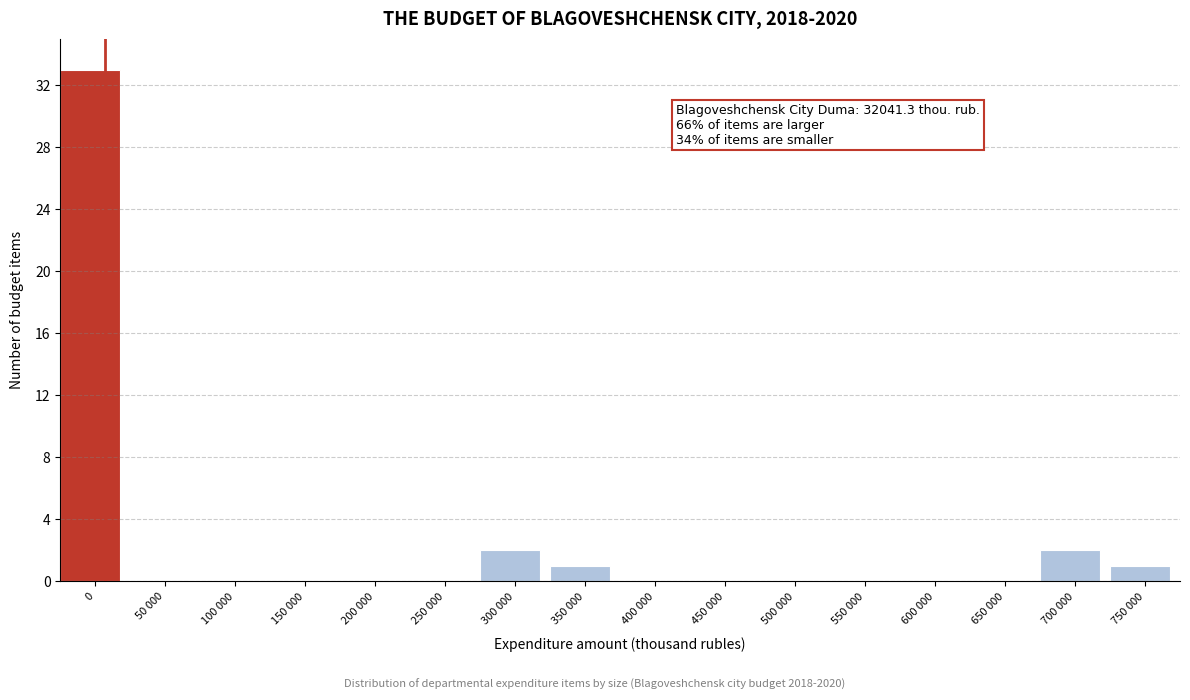

Reading left to right, list all the values displayed in this chart.

0=33	50 000=0	100 000=0	150 000=0	200 000=0	250 000=0	300 000=2	350 000=1	400 000=0	450 000=0	500 000=0	550 000=0	600 000=0	650 000=0	700 000=2	750 000=1